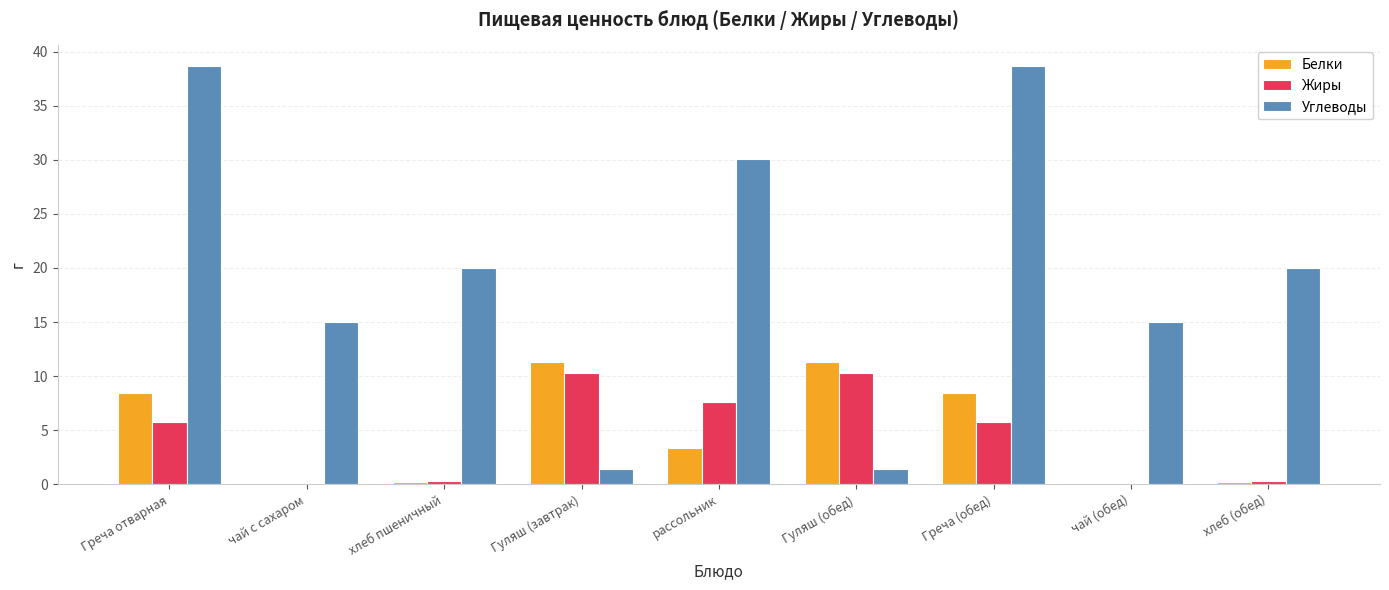

What is the sum of all Углеводы values?

180.2